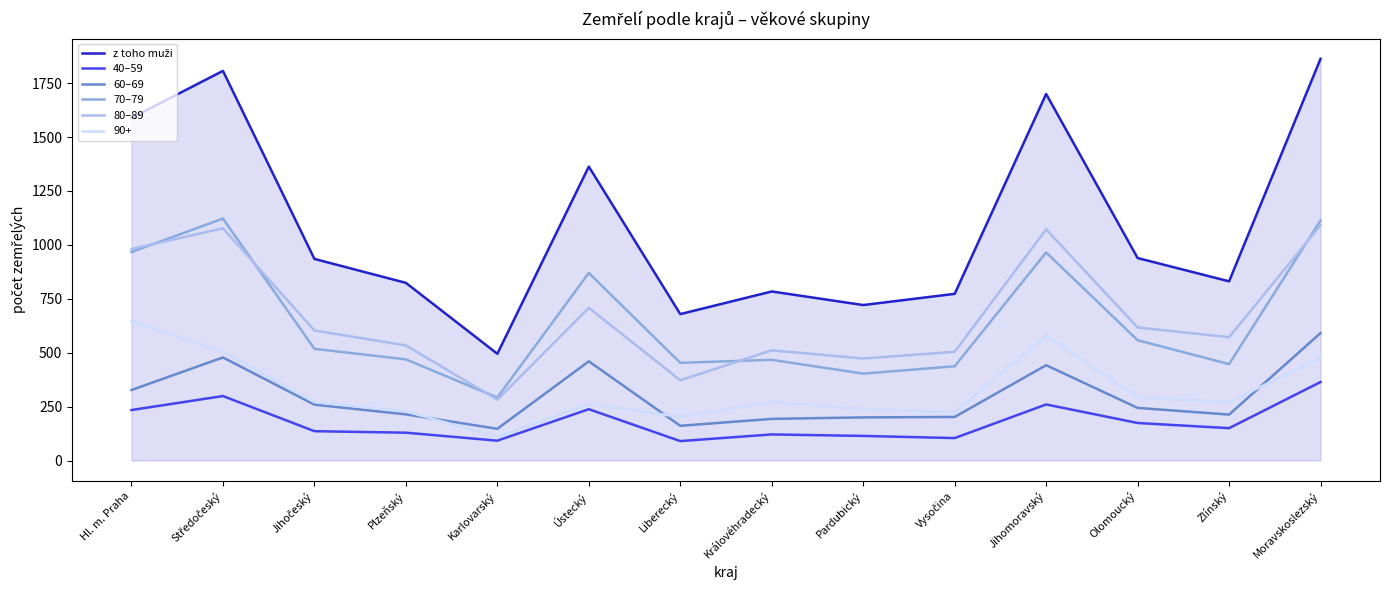

How many values in the 40–59 series are below 150?

7